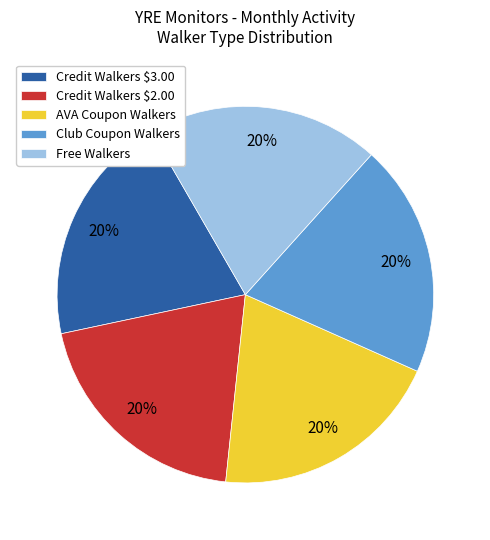

To the nearest percent, what is the average slice percentage?

20%